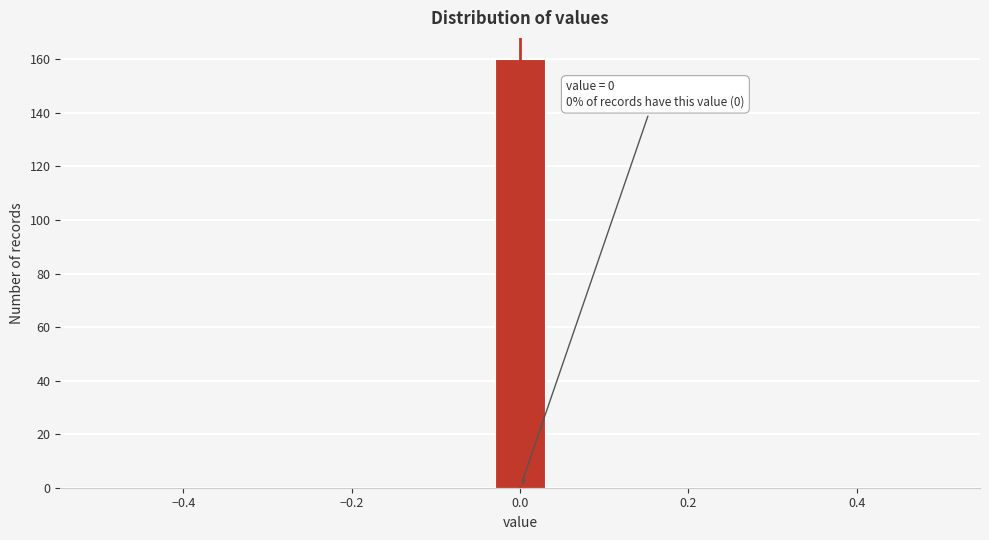

Around what value on the x-axis is the tallest bar? Give the approximate position of its centre, as read against the axis.

0.00